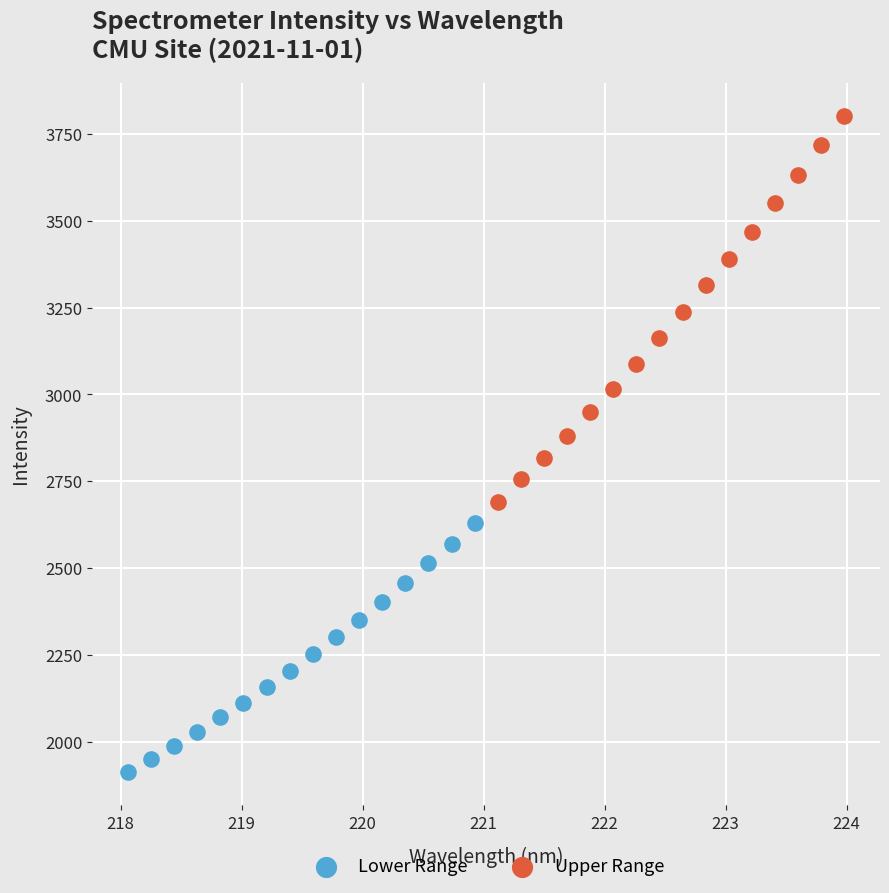

Which series has the largest Y range (max minus min)?

Upper Range